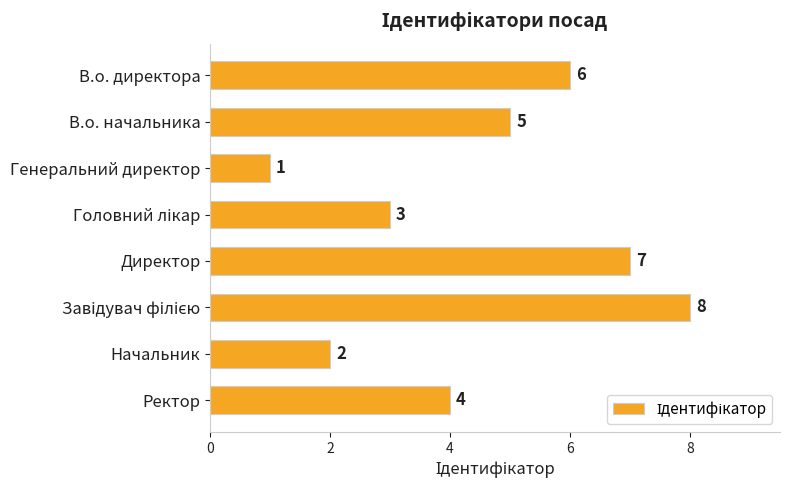

What is the maximum value shown in the chart?

8